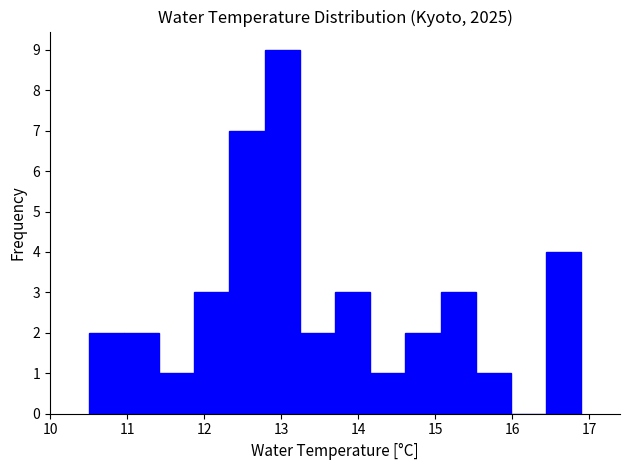

Which range on the x-axis has the tallest bar?

12.8 to 13.2